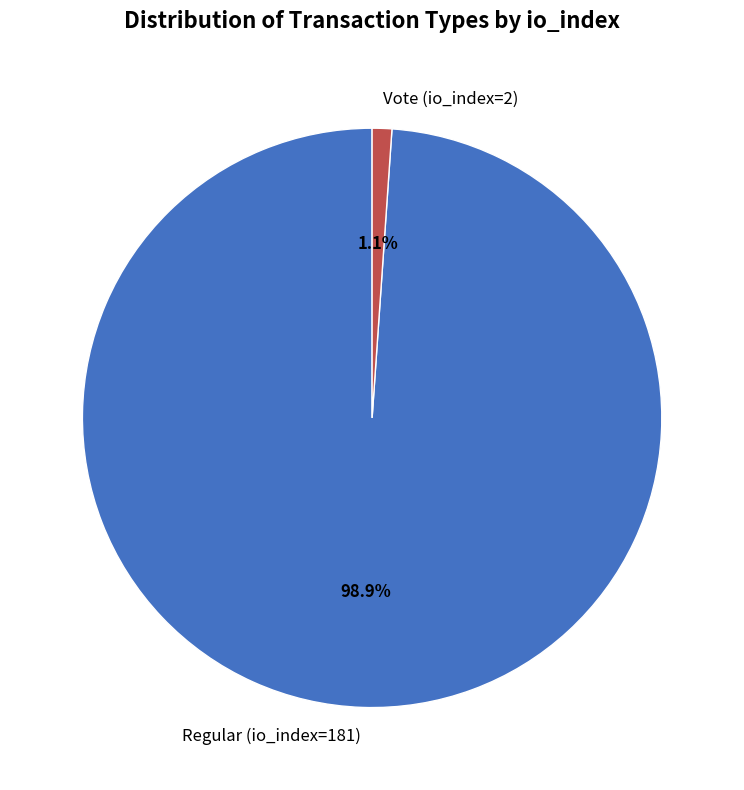

Is there any slice that represents more than half of the pie?

Yes